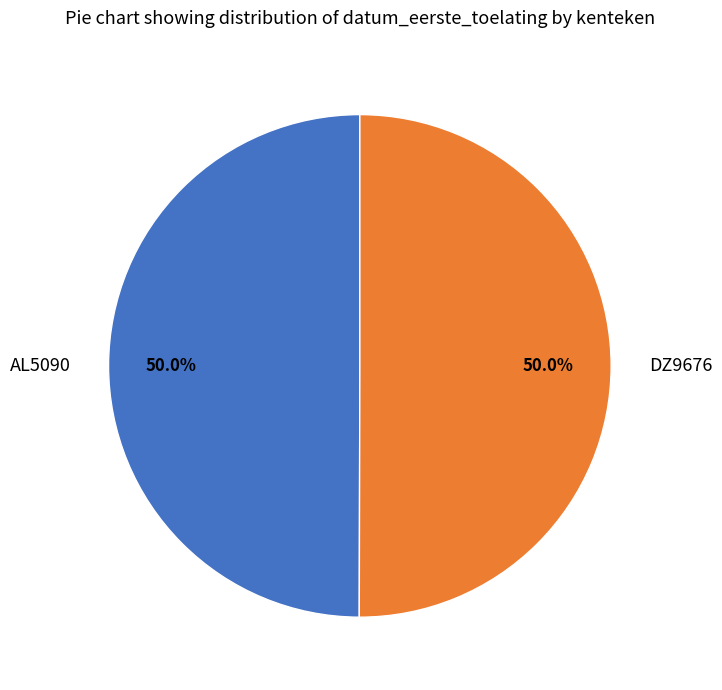

What is the ratio of the value at DZ9676 to the value at AL5090?

1.0